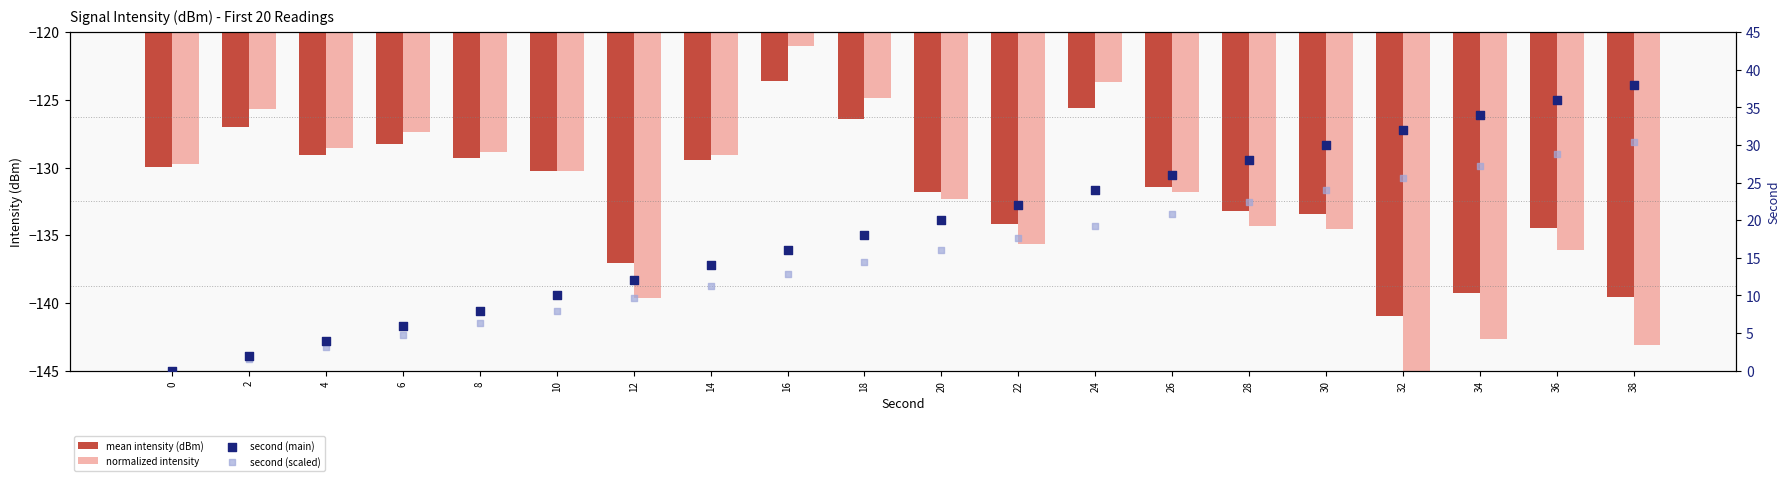

Which series has the largest Y range (max minus min)?

second (main)